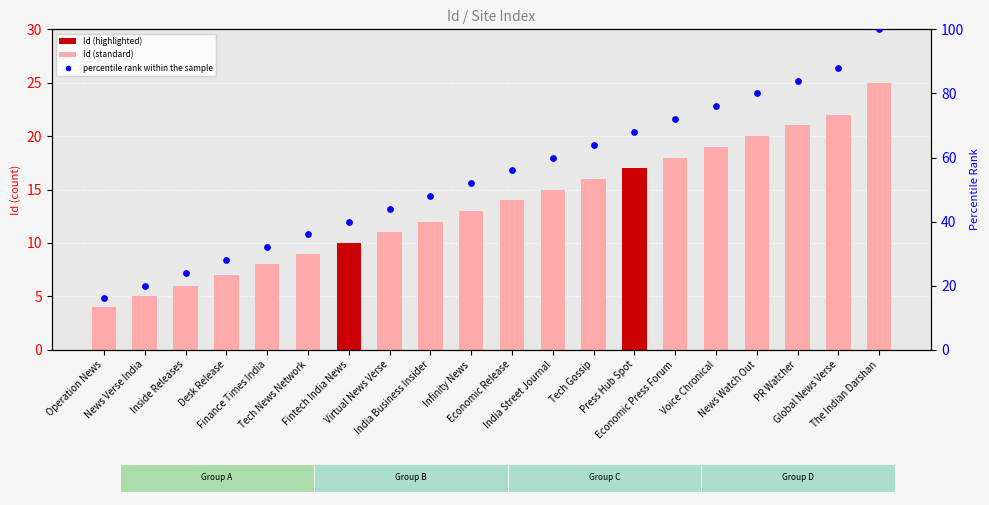

What are all the series names shown in the legend?

Id, percentile rank within the sample